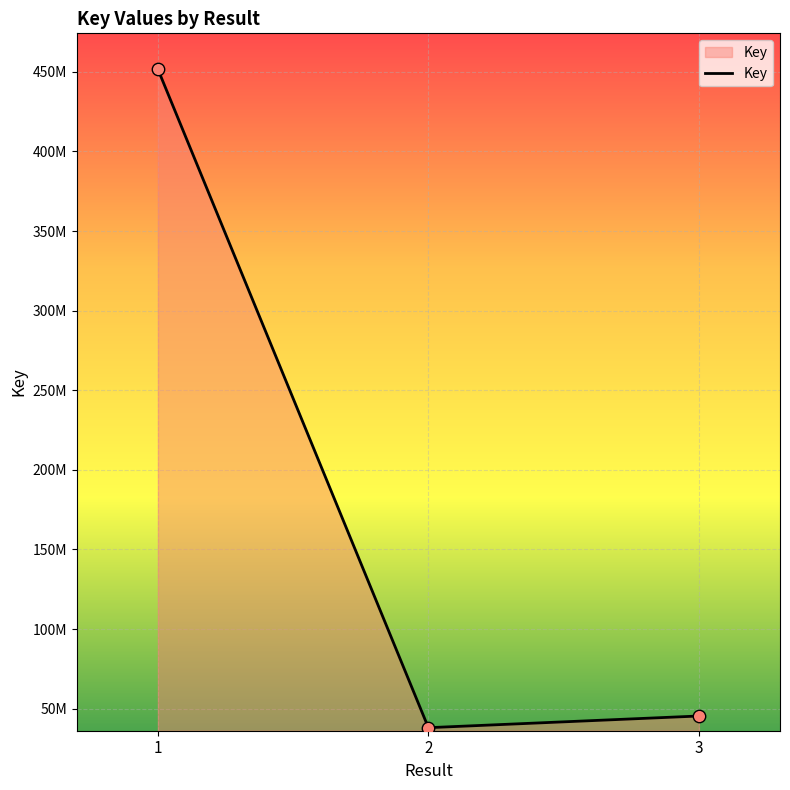

What is the change in value from 2 to 3?

+7343906